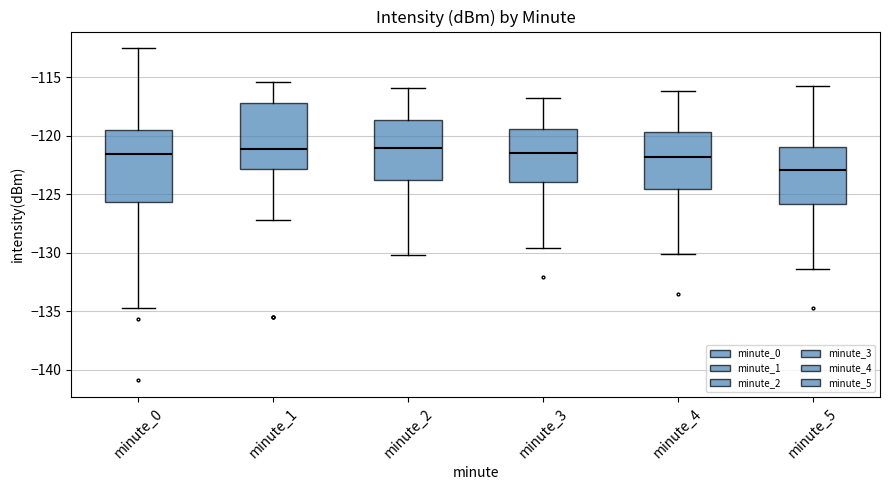

Where is the upper edge of the box for minute_1 on the y-axis? The values are not printed on the chart, so give them approximately, as read against the axis.

-117.5